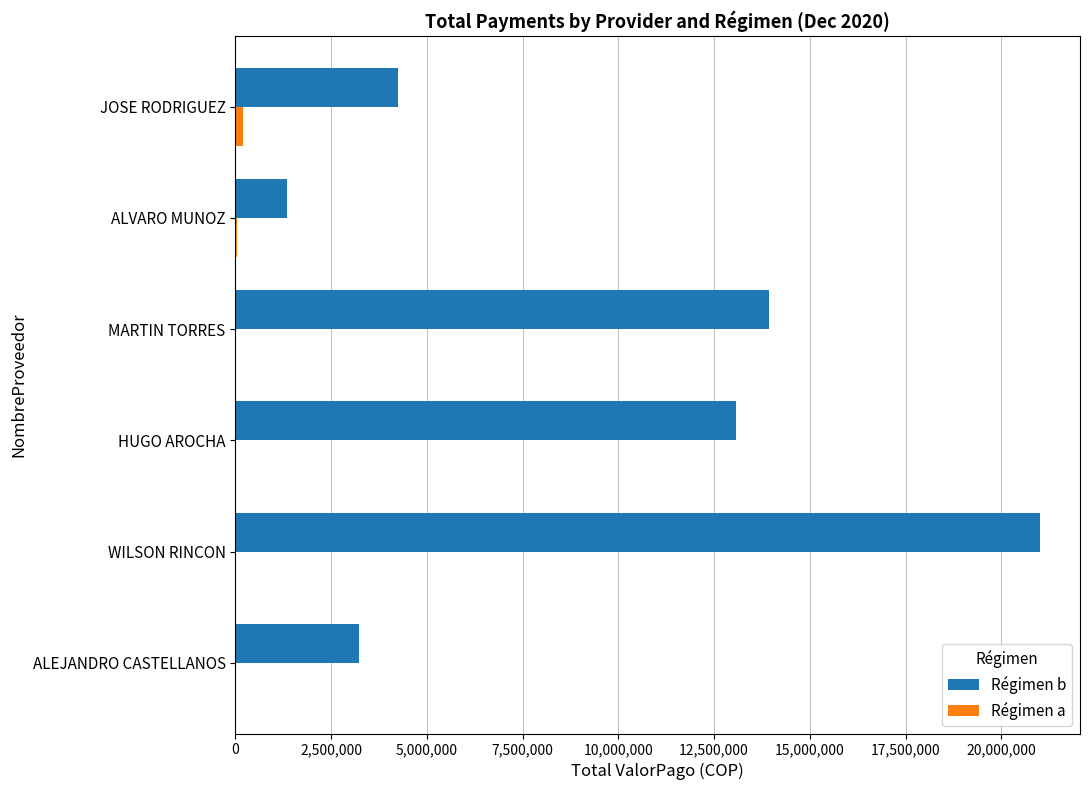

What is the sum of the Régimen b values at ALEJANDRO CASTELLANOS and WILSON RINCON?

24237234